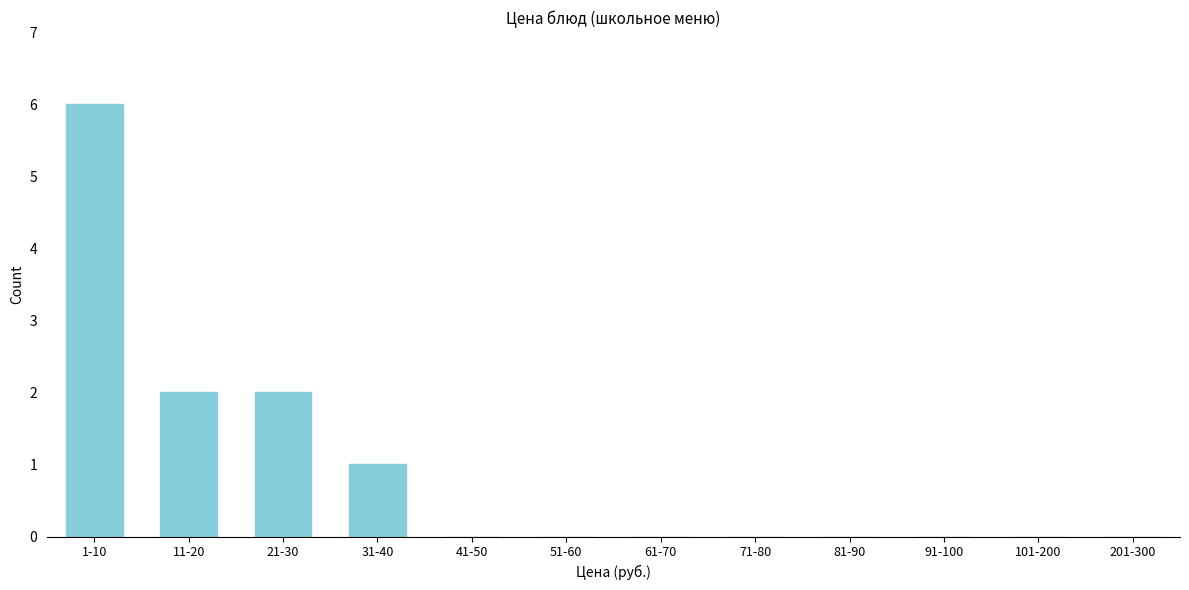

Reading left to right, transcribe all the data shown in this chart.

1-10=6	11-20=2	21-30=2	31-40=1	41-50=0	51-60=0	61-70=0	71-80=0	81-90=0	91-100=0	101-200=0	201-300=0